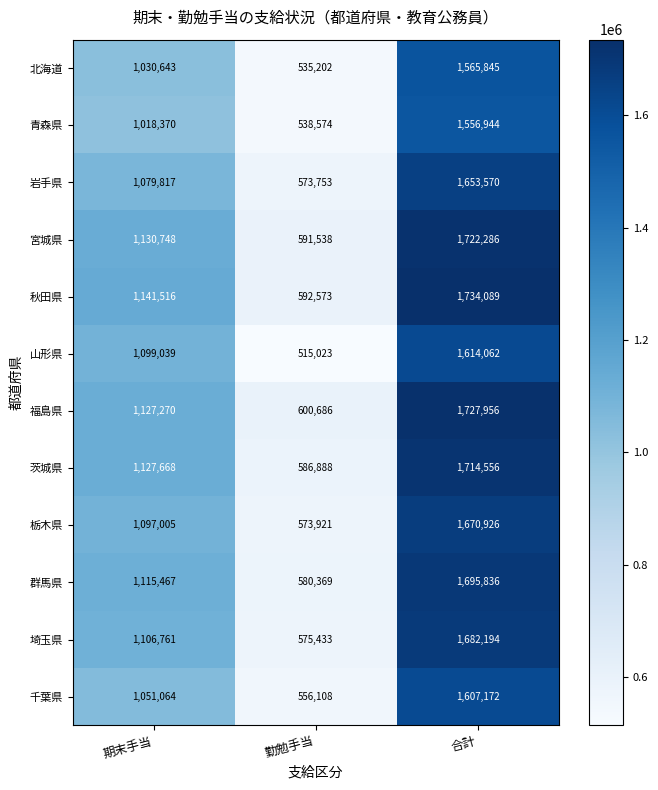

The 秋田県 series shows 1865472 at 期末手当. True or false?

False